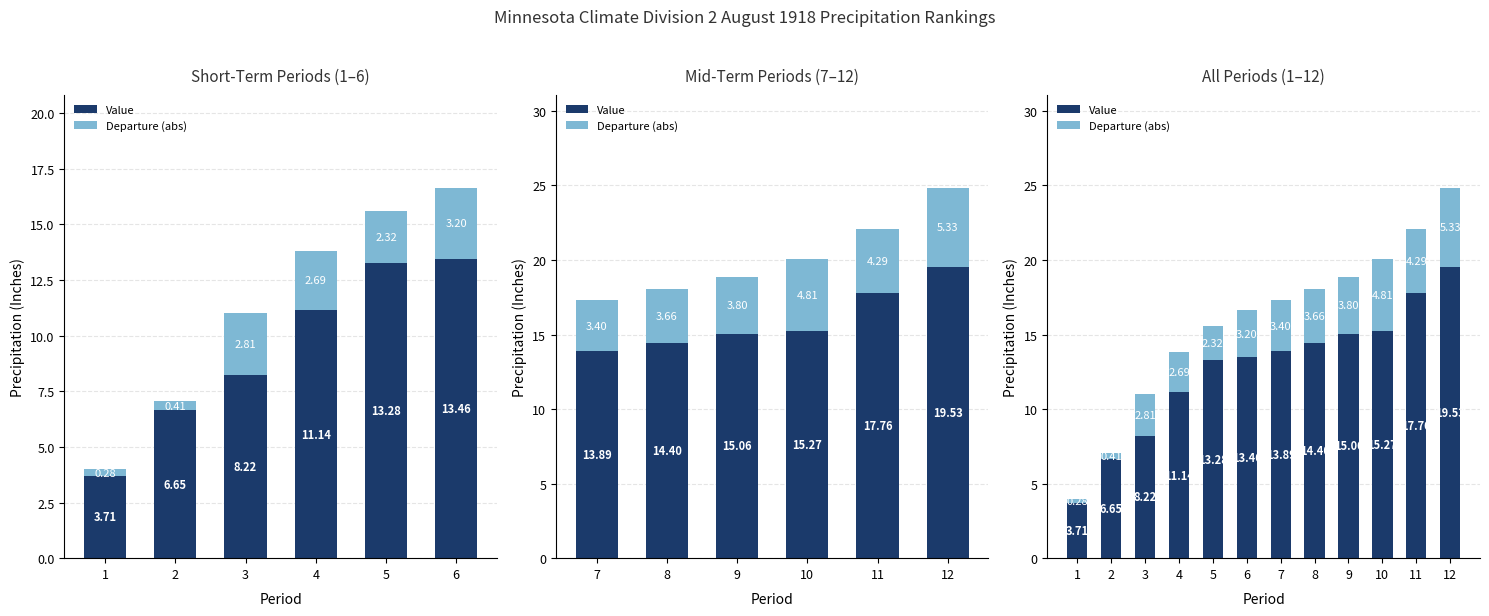

Which has a higher value, 11 or 5?

11